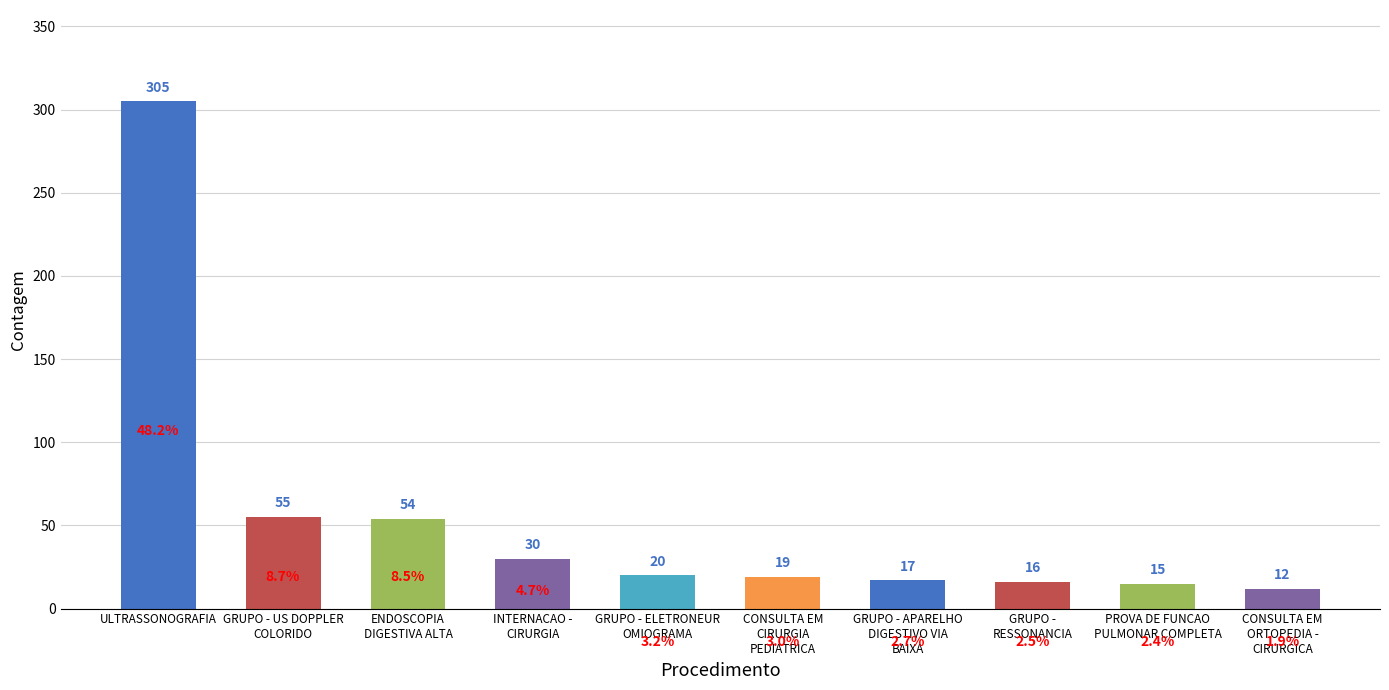

What is the sum of all values?

543